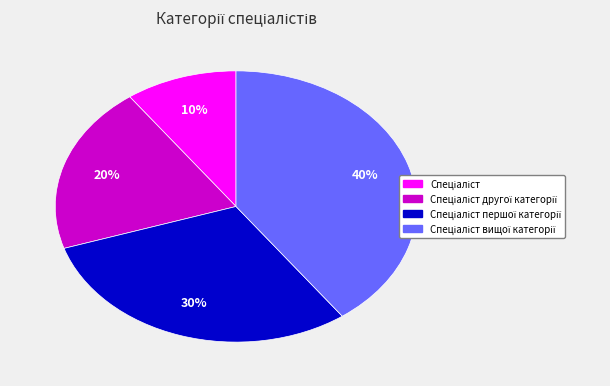

To the nearest percent, what is the difference between the largest and smallest slice percentages?

30%